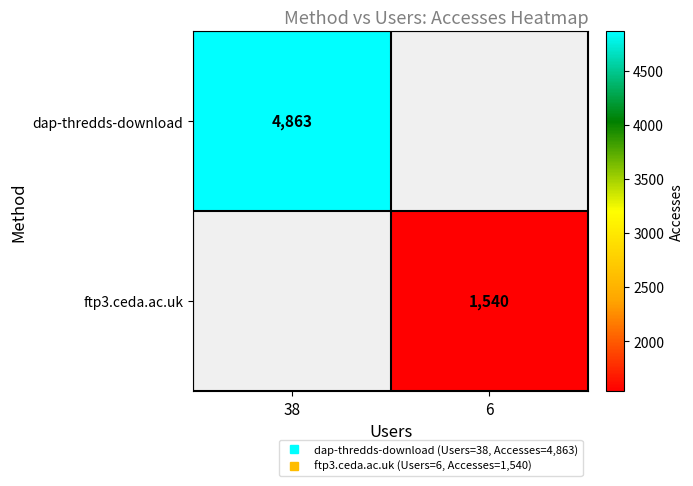

How many positive values does the dap-thredds-download series have?

1